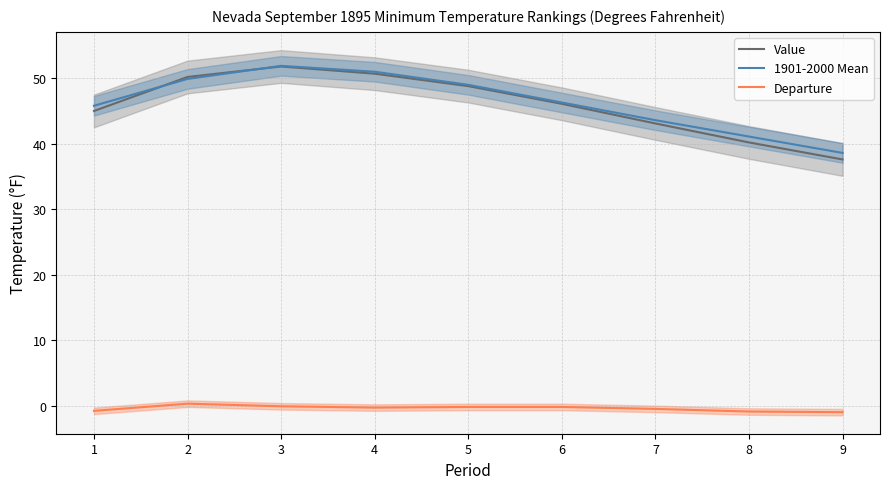

At which category does the chart reach its minimum across all series?

9